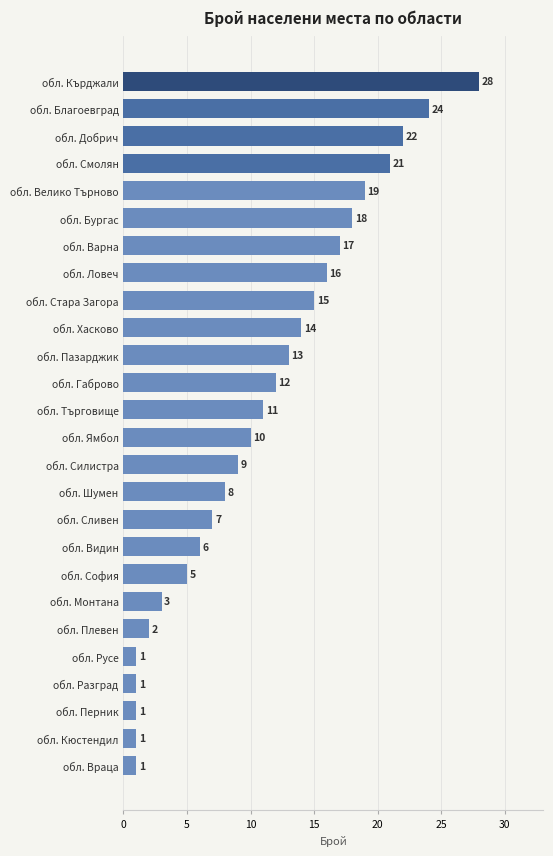

What position from the bottom is обл. Благоевград?

25